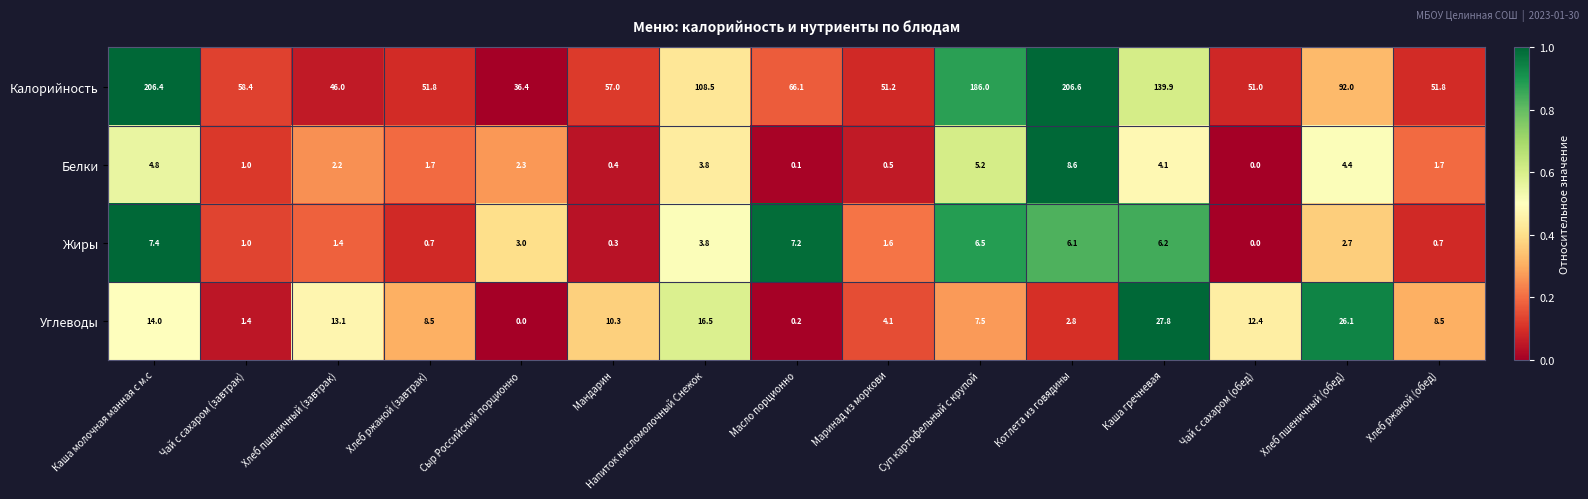

Which series has the largest total across all categories?

Калорийность